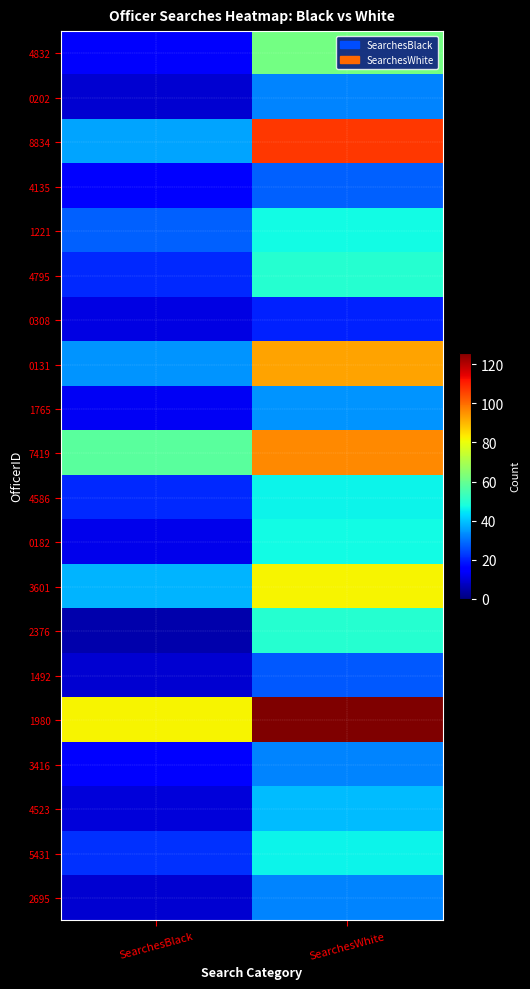

Reading left to right, what are all the values shown in this chart?

4832: SearchesBlack=14	SearchesWhite=62
0202: SearchesBlack=9	SearchesWhite=32
8834: SearchesBlack=36	SearchesWhite=107
4135: SearchesBlack=16	SearchesWhite=28
1221: SearchesBlack=28	SearchesWhite=47
4795: SearchesBlack=21	SearchesWhite=50
0308: SearchesBlack=11	SearchesWhite=20
0131: SearchesBlack=34	SearchesWhite=93
1765: SearchesBlack=13	SearchesWhite=34
7419: SearchesBlack=58	SearchesWhite=96
4586: SearchesBlack=21	SearchesWhite=46
0182: SearchesBlack=12	SearchesWhite=47
3601: SearchesBlack=38	SearchesWhite=82
2376: SearchesBlack=5	SearchesWhite=50
1492: SearchesBlack=9	SearchesWhite=27
1980: SearchesBlack=82	SearchesWhite=126
3416: SearchesBlack=16	SearchesWhite=32
4523: SearchesBlack=10	SearchesWhite=39
5431: SearchesBlack=22	SearchesWhite=46
2695: SearchesBlack=9	SearchesWhite=32